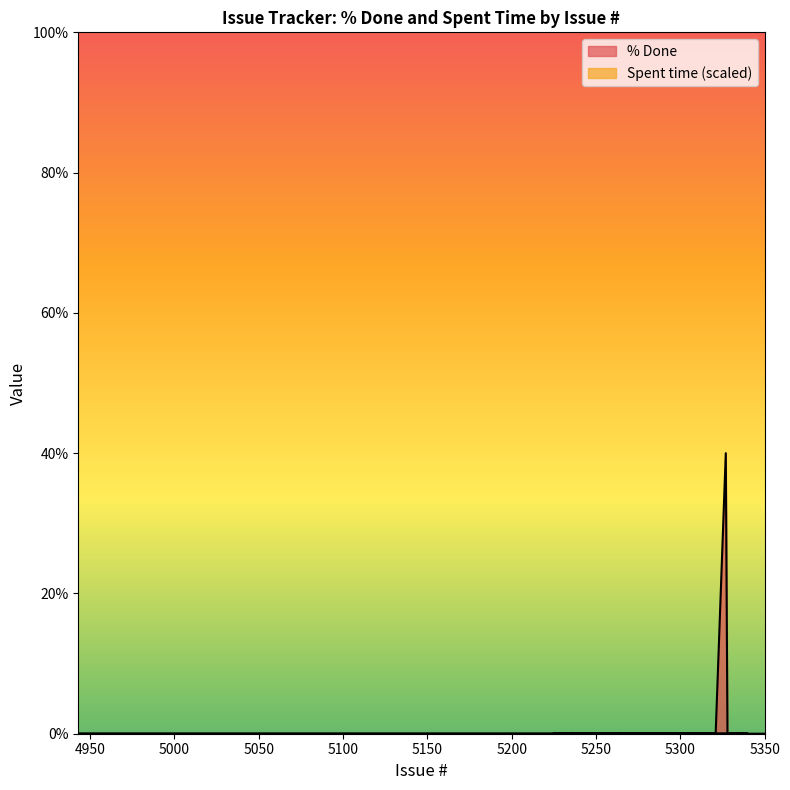

How many values are above zero?

1